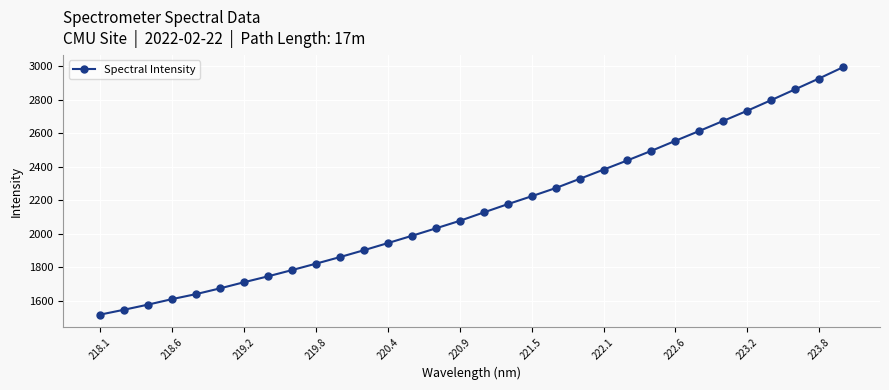

What is the difference between the maximum and second lowest values?

1449.0